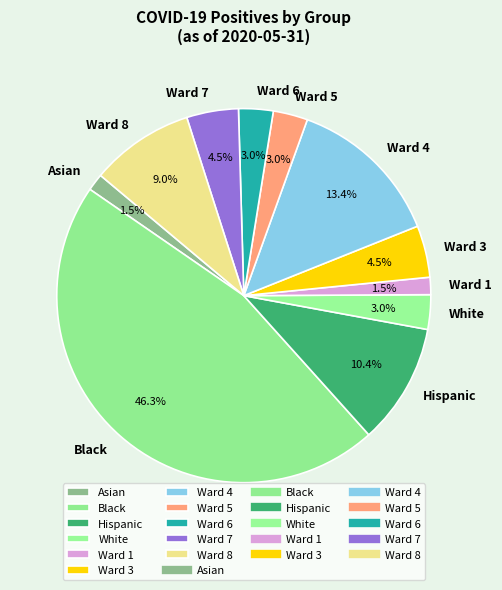

Which category has the biggest portion of the pie?

Black